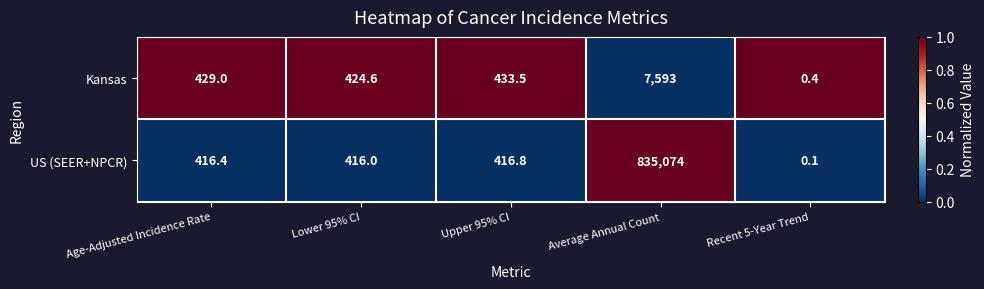

Count the number of categories in the chart.

5